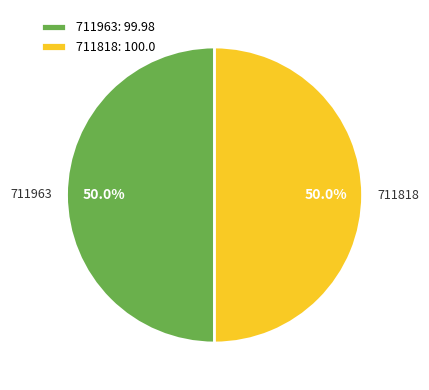

Approximately how many times larger is the value at 711818 compared to 711963?

1.0